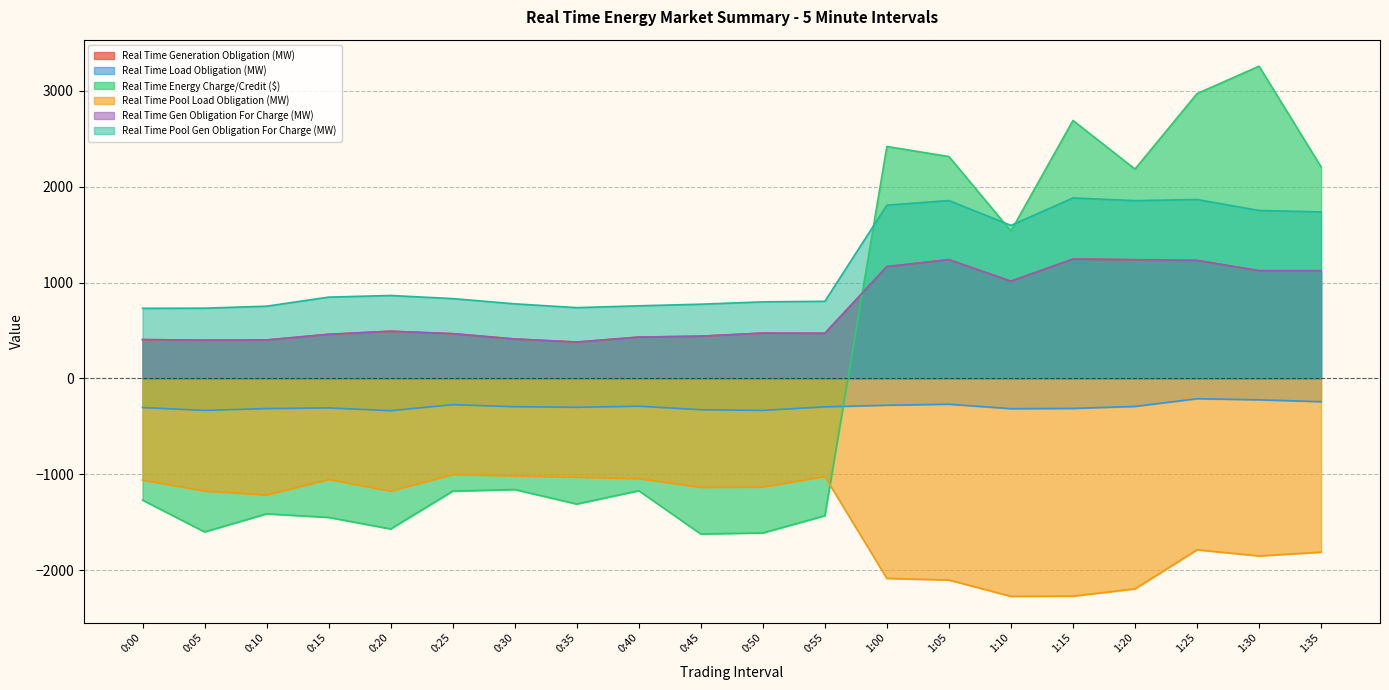

Which series has the largest total across all categories?

Real Time Pool Gen Obligation For Charge (MW)